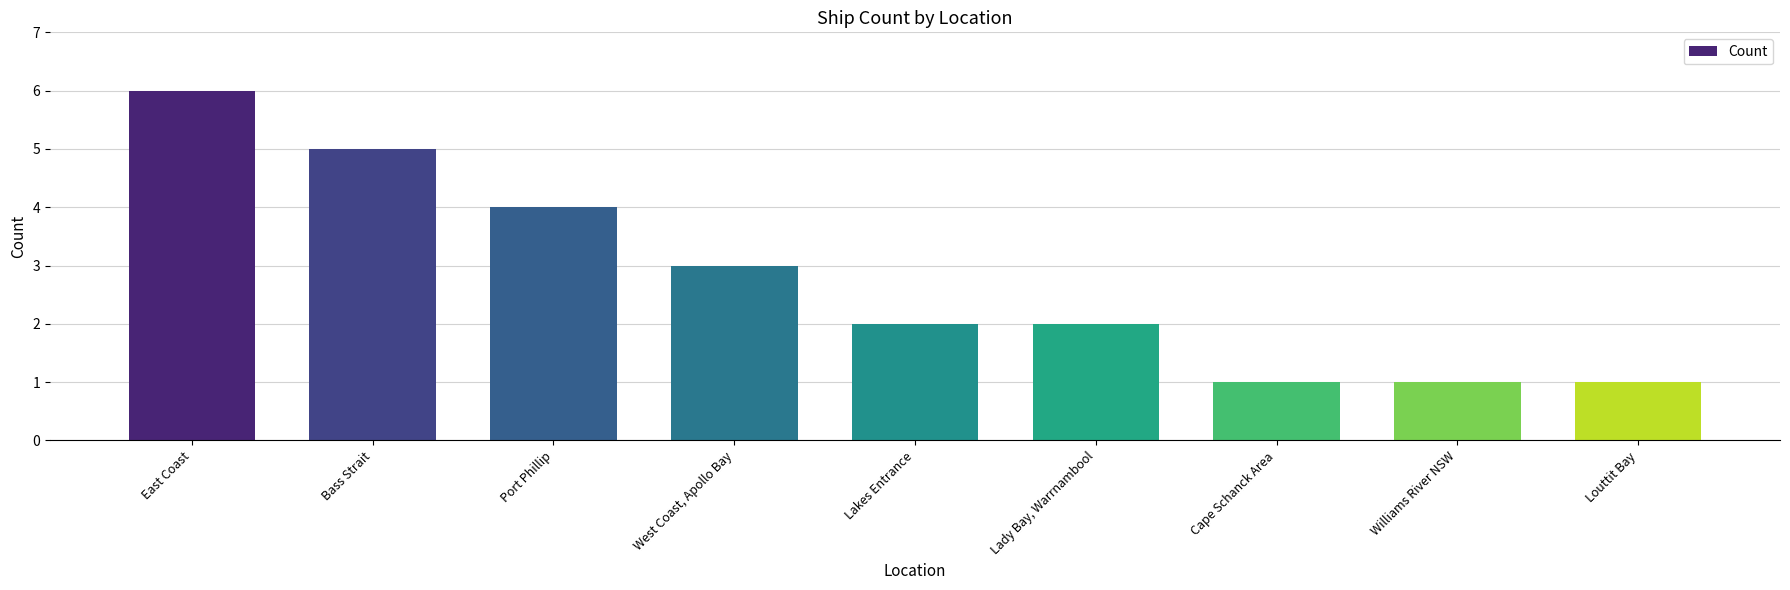

What is the maximum value shown in the chart?

6